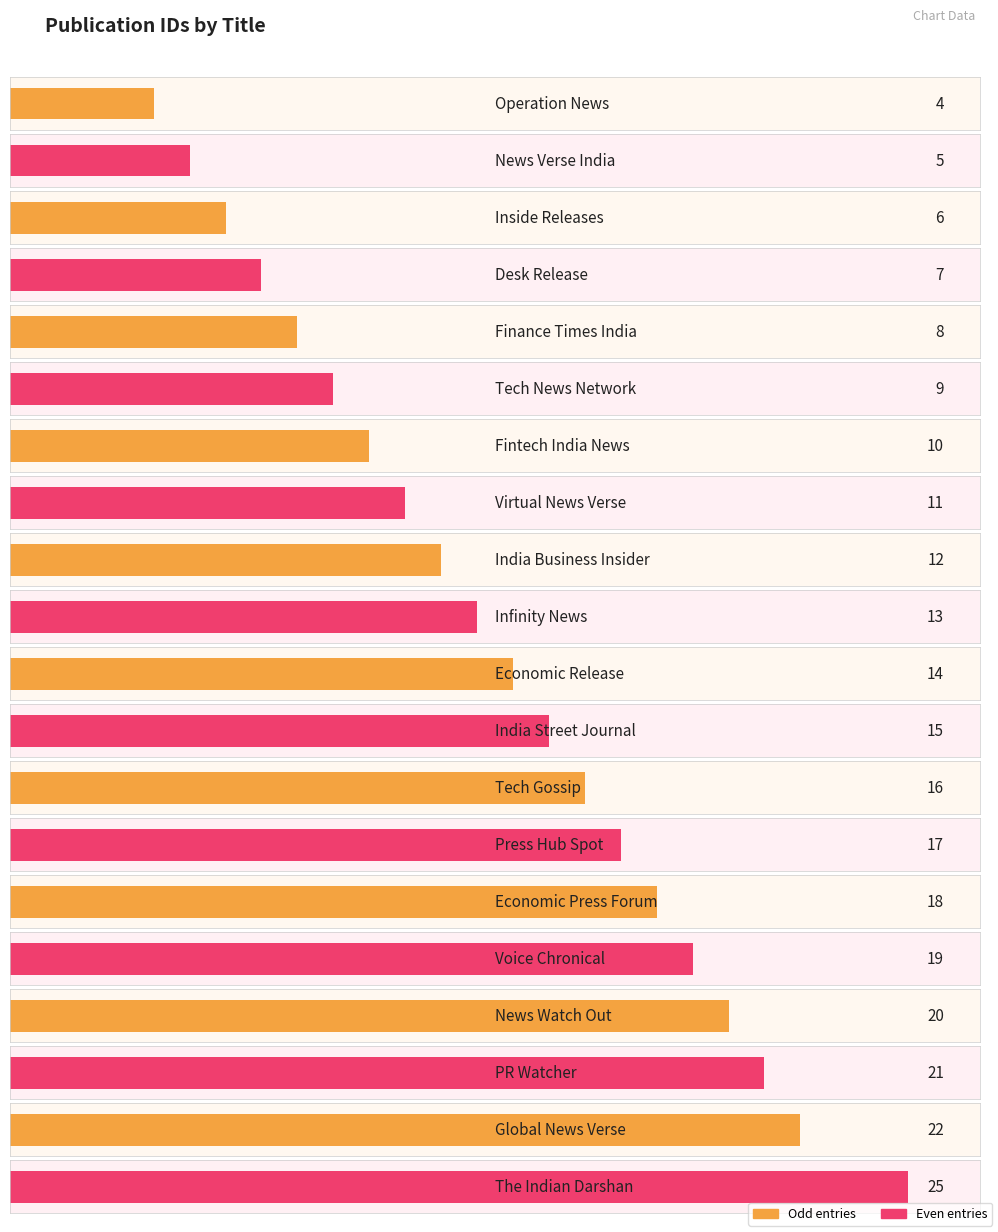

List the labels in order of value, smallest first.

Operation News, News Verse India, Inside Releases, Desk Release, Finance Times India, Tech News Network, Fintech India News, Virtual News Verse, India Business Insider, Infinity News, Economic Release, India Street Journal, Tech Gossip, Press Hub Spot, Economic Press Forum, Voice Chronical, News Watch Out, PR Watcher, Global News Verse, The Indian Darshan